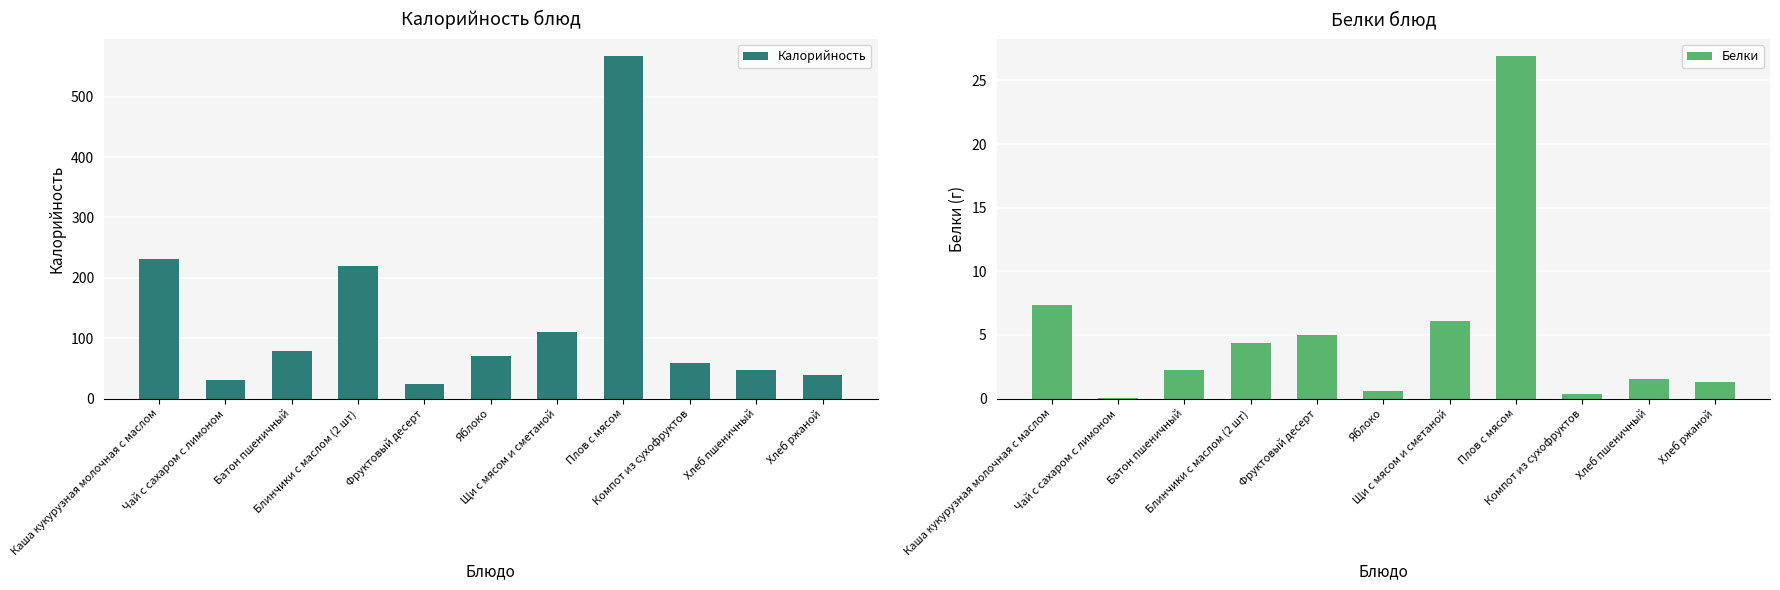

What is the total value across all series at Каша кукурузная молочная с маслом?

238.0